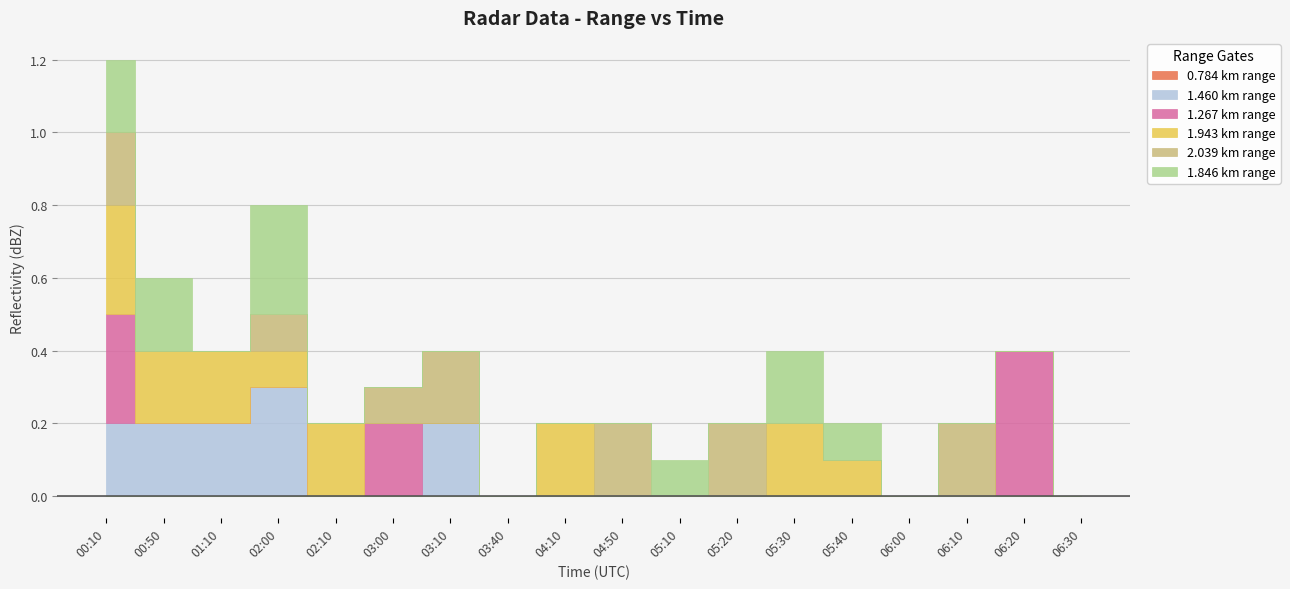

Which series changed the most between 2017/04/15 03:00 and 2017/04/15 06:30?

1.267